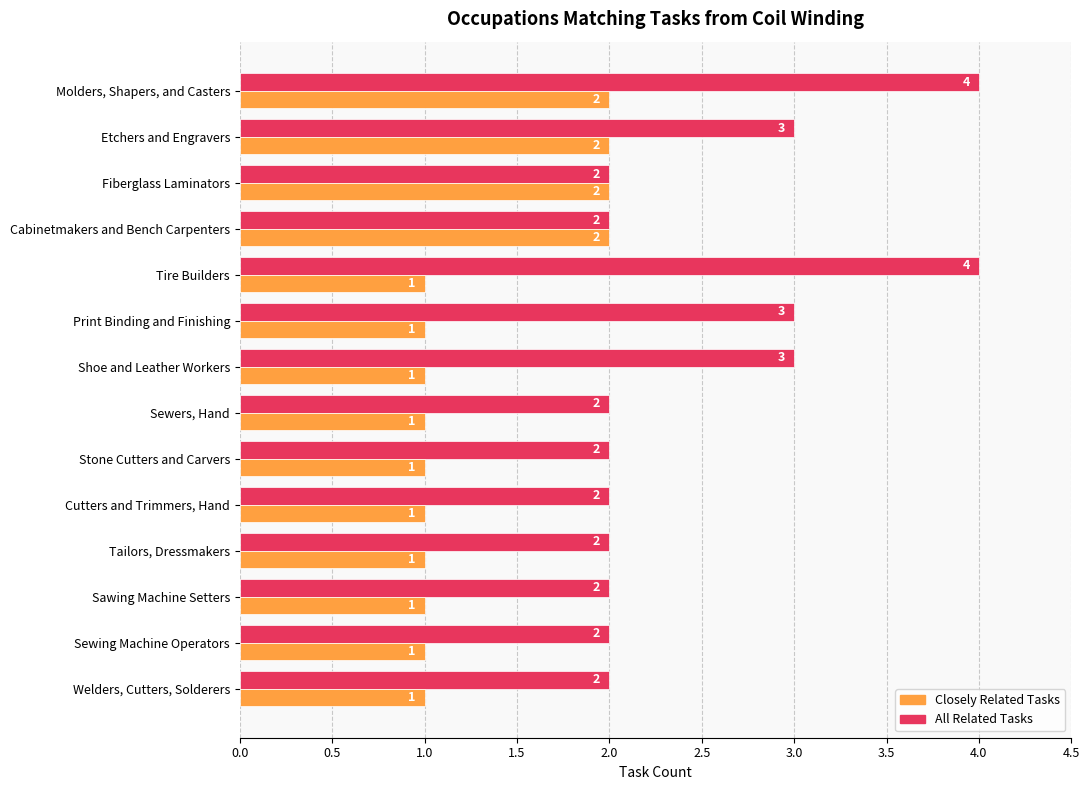

Which series has the widest spread of values?

All Related Tasks